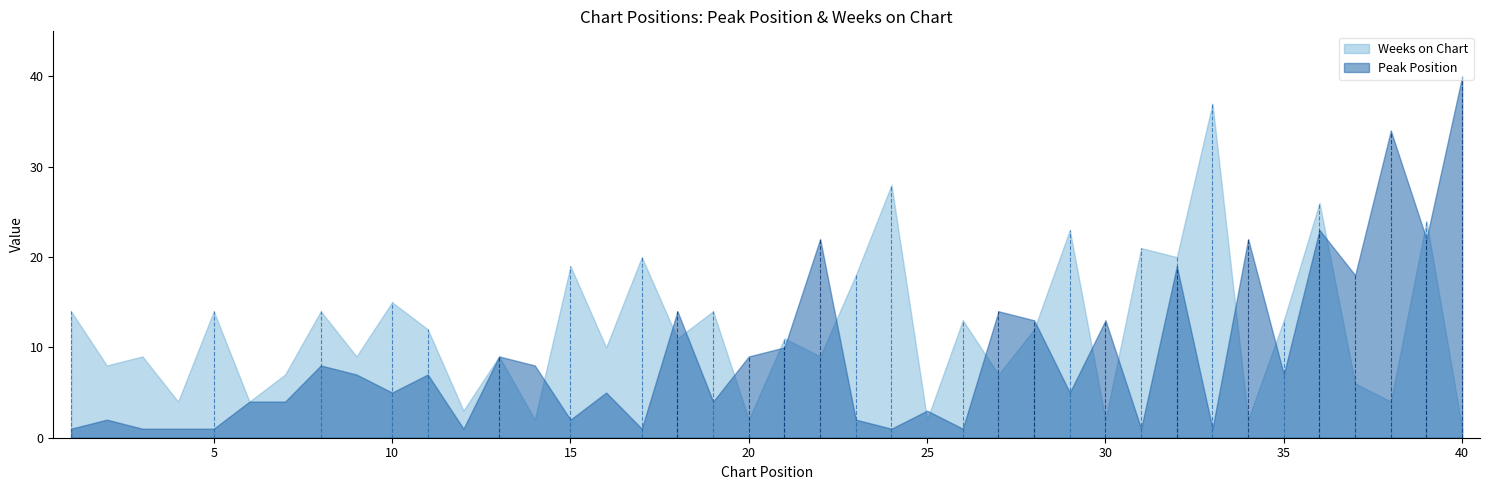

List the series in order of their peak value, highest first.

Peak Position, Weeks on Chart